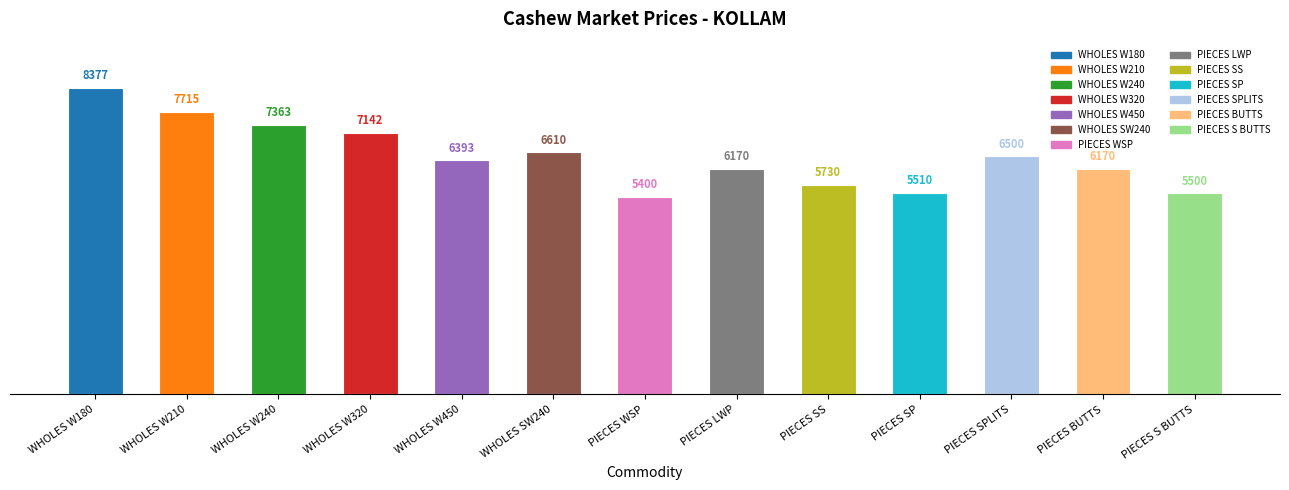

Reading left to right, list all the values displayed in this chart.

WHOLES W180=8377	WHOLES W210=7715	WHOLES W240=7363	WHOLES W320=7142	WHOLES W450=6393	WHOLES SW240=6610	PIECES WSP=5400	PIECES LWP=6170	PIECES SS=5730	PIECES SP=5510	PIECES SPLITS=6500	PIECES BUTTS=6170	PIECES S BUTTS=5500